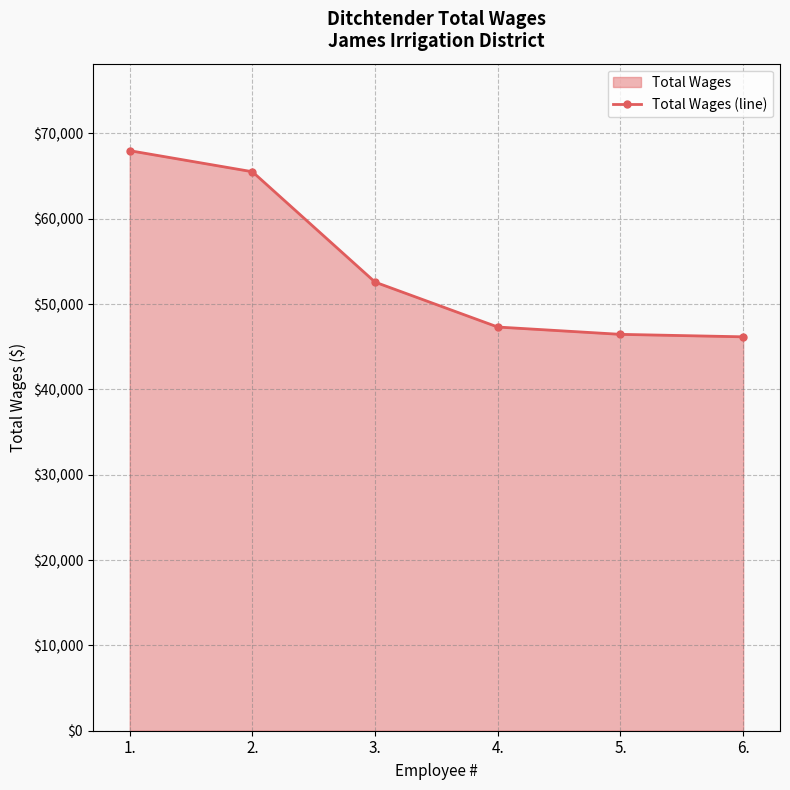

How many lines are shown in the chart?

1